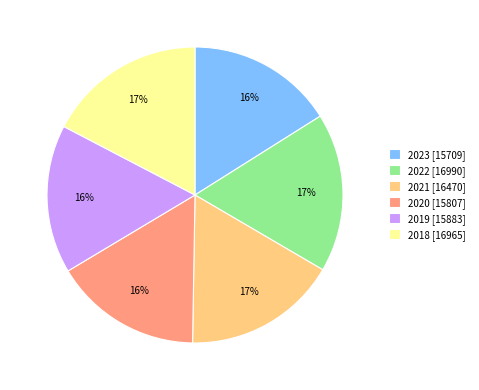

Approximately how many times larger is the value at 2022 compared to 2019?

1.1